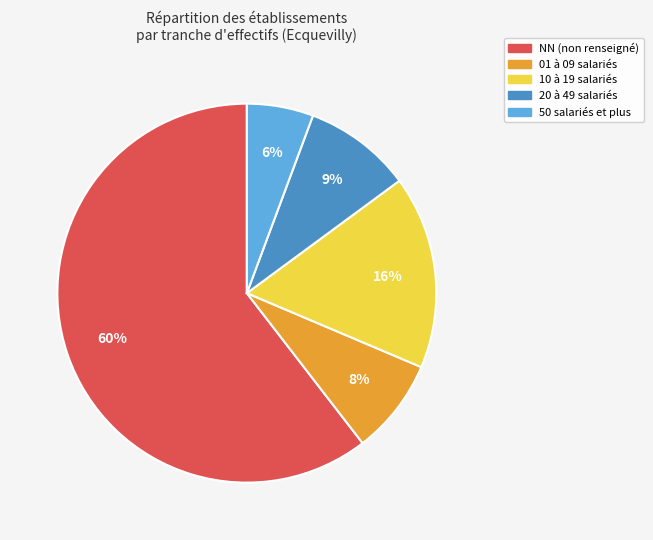

Which category has the biggest portion of the pie?

NN (non renseigné)